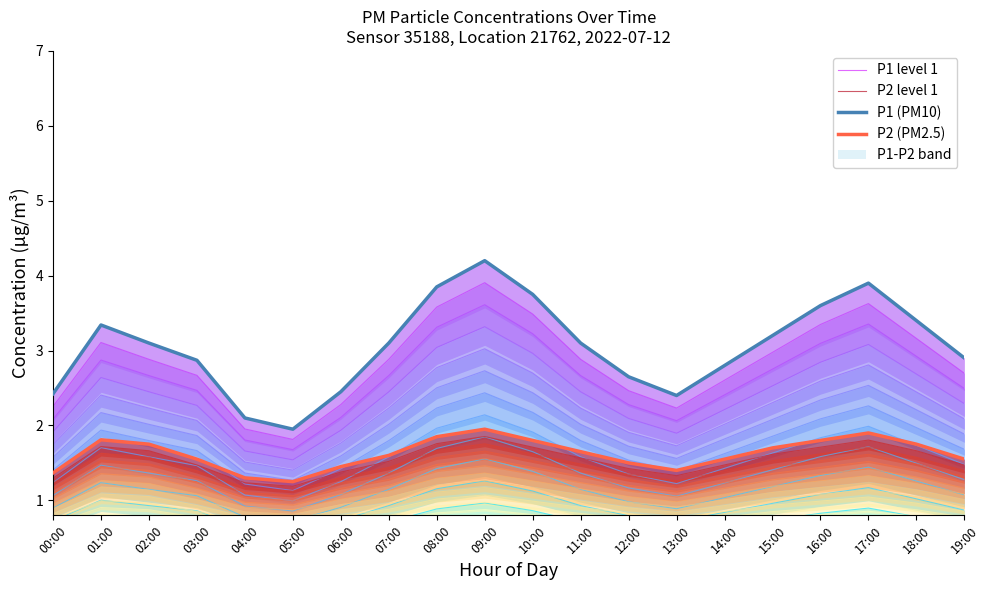

What is the maximum value for P1 level 1?

4.2